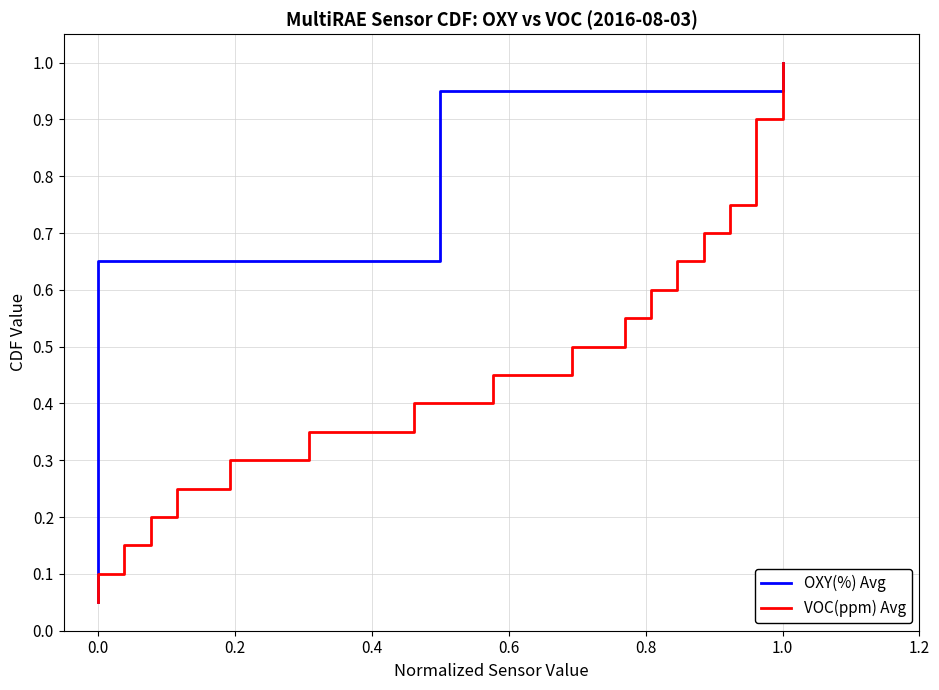

The value of VOC(ppm) Avg at 9 is 0.9. True or false?

False